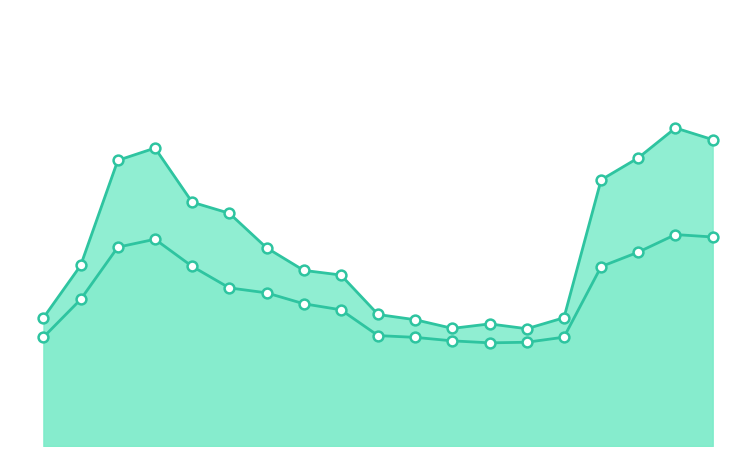

Which series has the widest spread of Y values?

P1